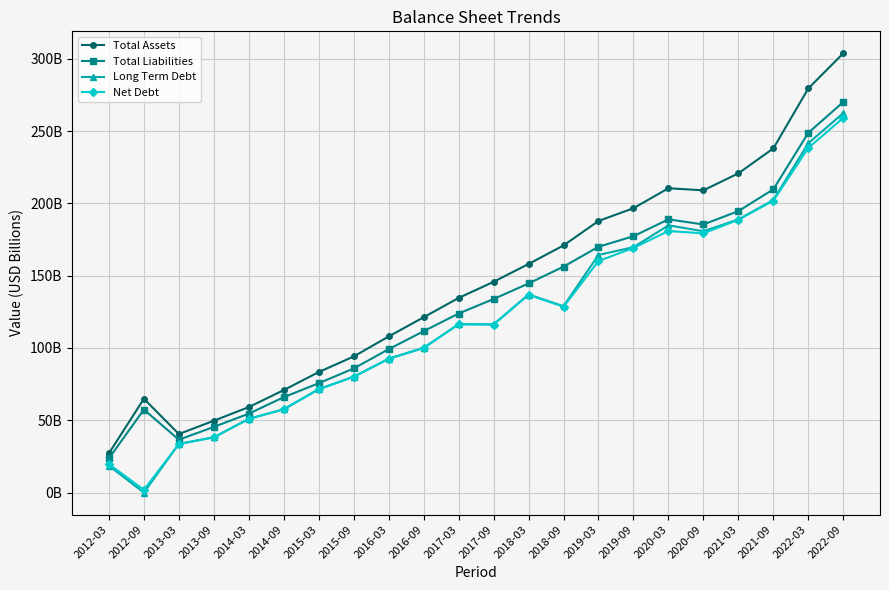

True or false: Total Assets and Long Term Debt intersect in this chart.

False